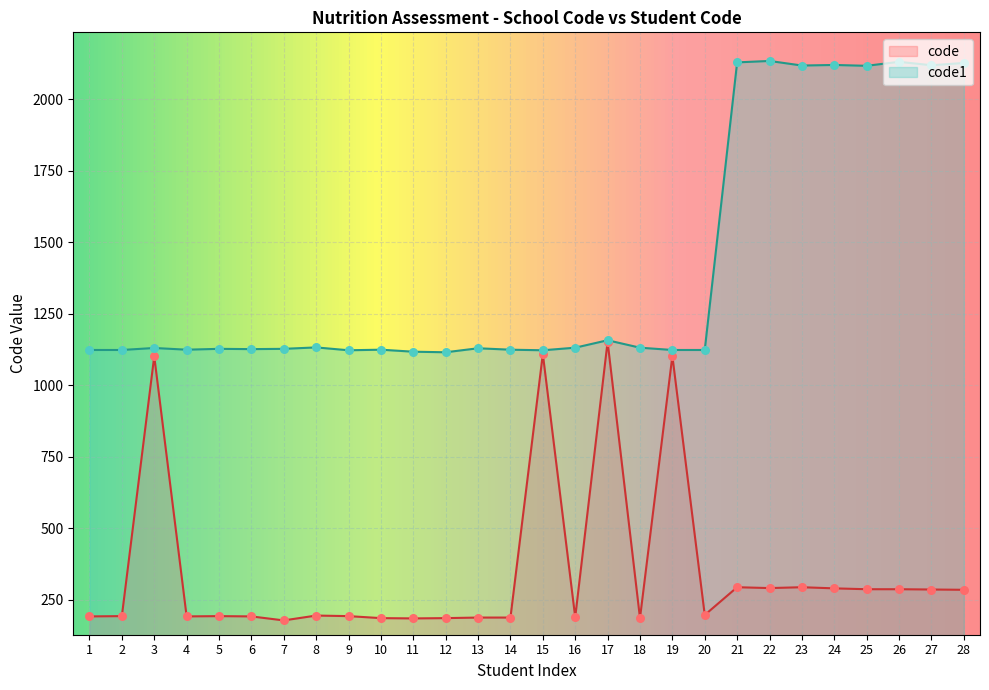

Is the value of code at 20 greater than the value of code1 at 27?

No